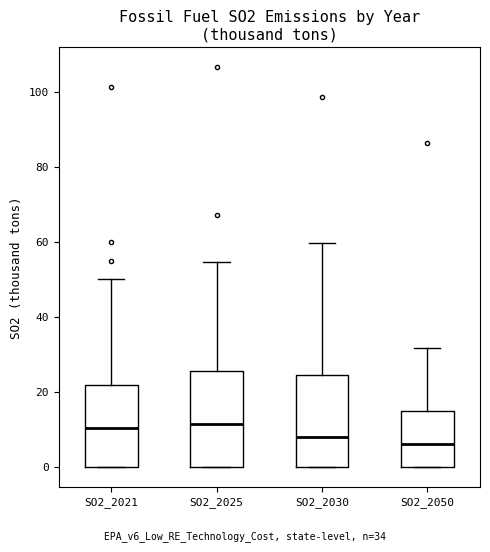

Reading left to right, transcribe this box plot: for each box, give where its median line is, the range the box spans, and where its two whiskers end, as read against the y-axis. The values are not printed on the chart, so give them approximately, as read against the axis.

SO2_2021: median 10, box 0 to 22, whiskers 0 to 50
SO2_2025: median 12, box 0 to 26, whiskers 0 to 54
SO2_2030: median 8, box 0 to 24, whiskers 0 to 60
SO2_2050: median 6, box 0 to 16, whiskers 0 to 32